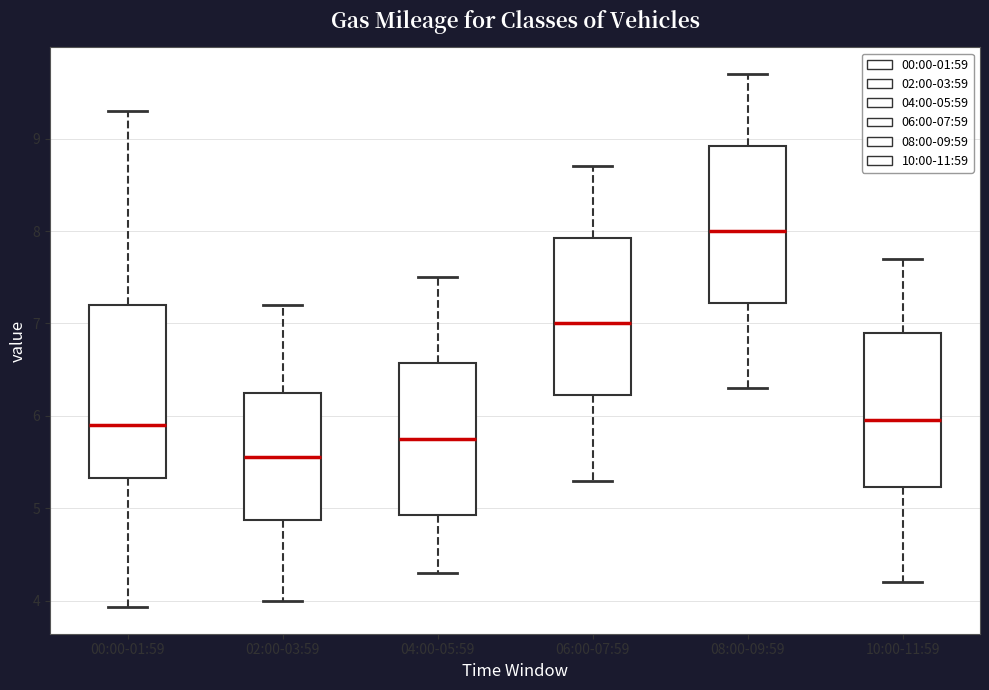

Which box is the tallest, from its lower edge to its upper edge?

00:00-01:59